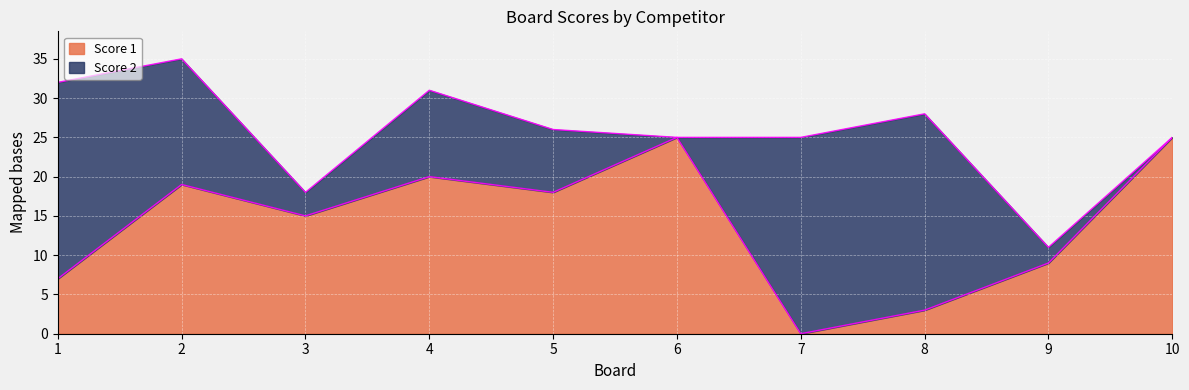

How many data points are less than 18?

5